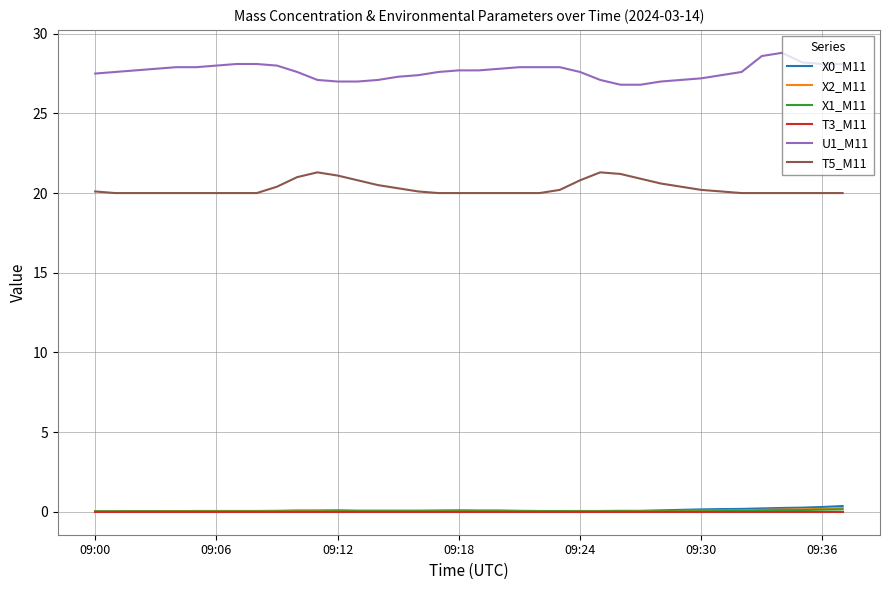

What is the lowest value of the T5_M11 series?

20.0